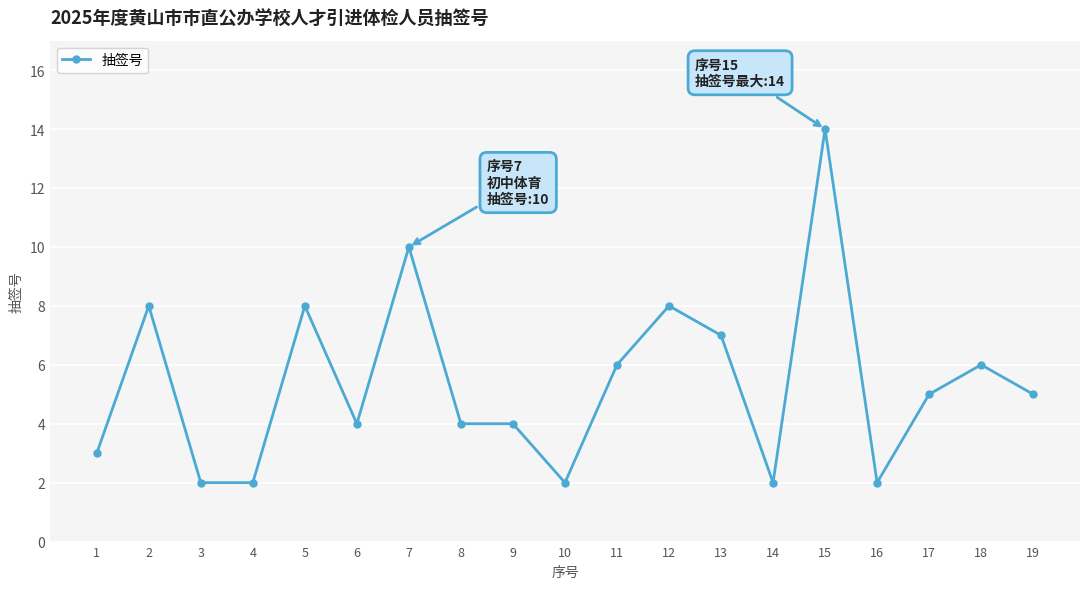

What is the greatest value displayed?

14